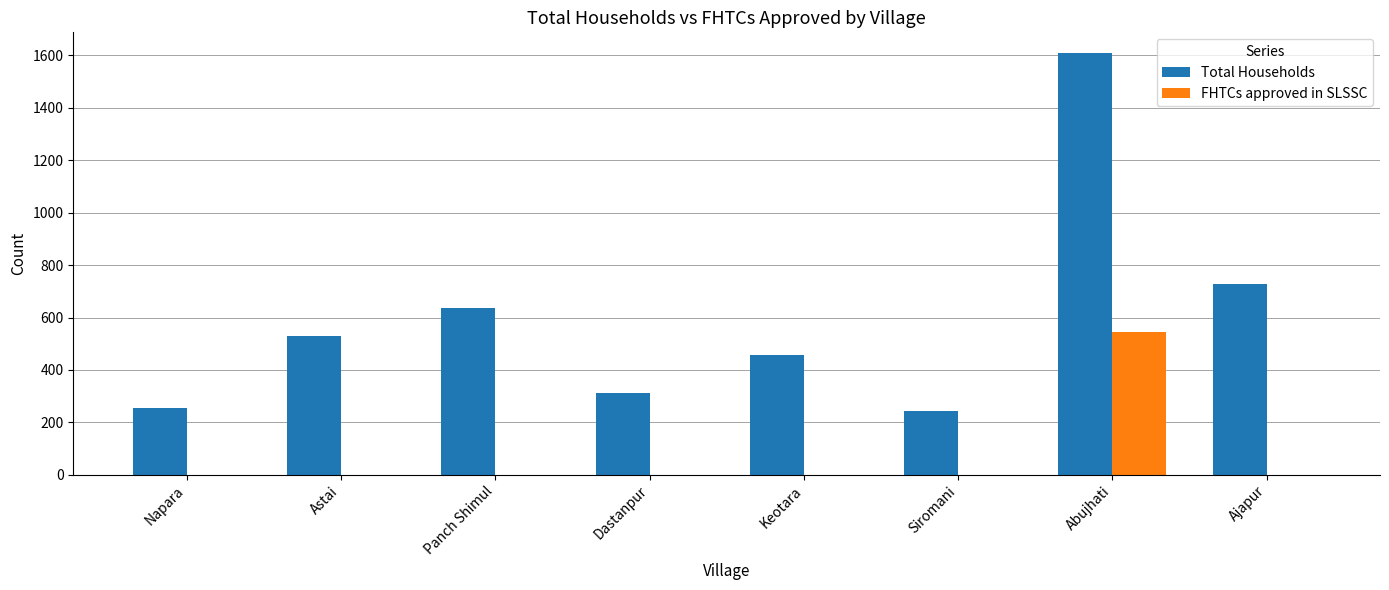

Reading left to right, list all the values displayed in this chart.

Total Households: 253	528	635	312	456	243	1608	727
FHTCs approved in SLSSC: 0	0	0	0	0	0	544	0